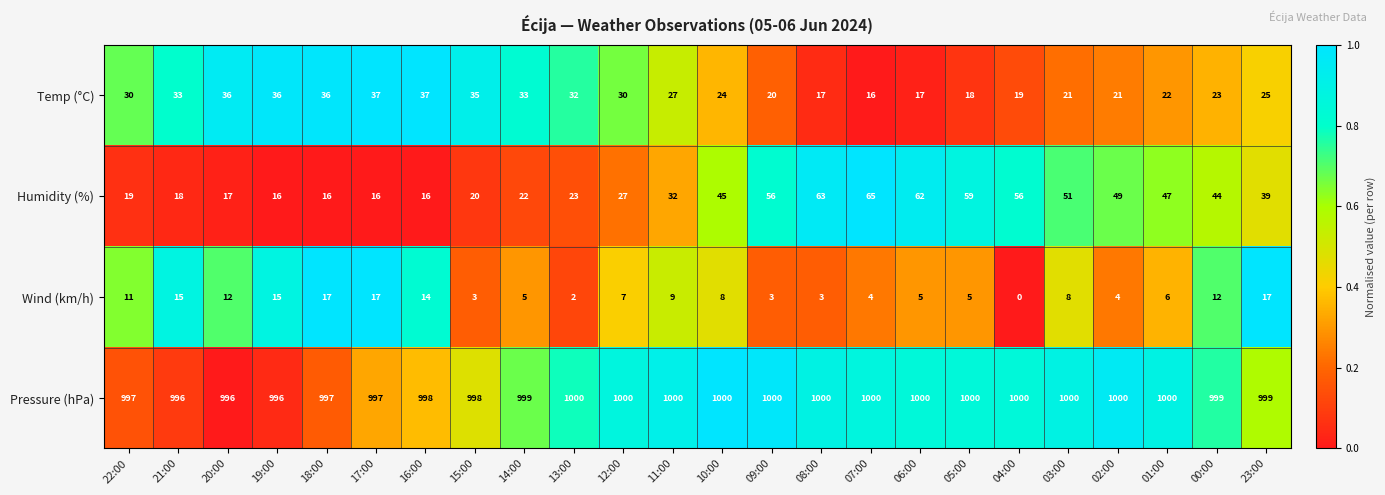

At how many categories does at least one series exceed 649?

24